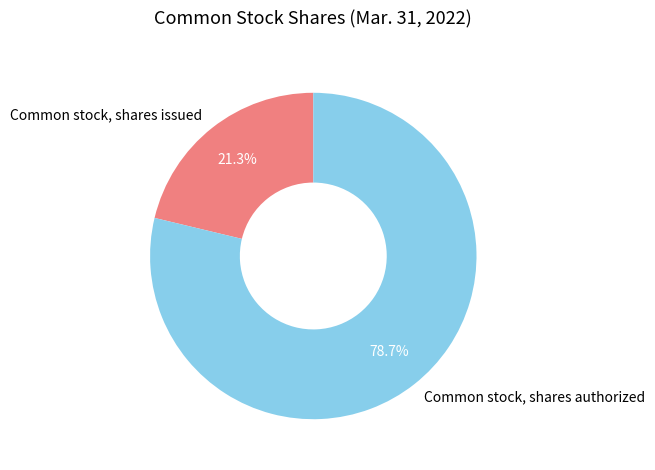

To the nearest percent, what is the average slice percentage?

50%